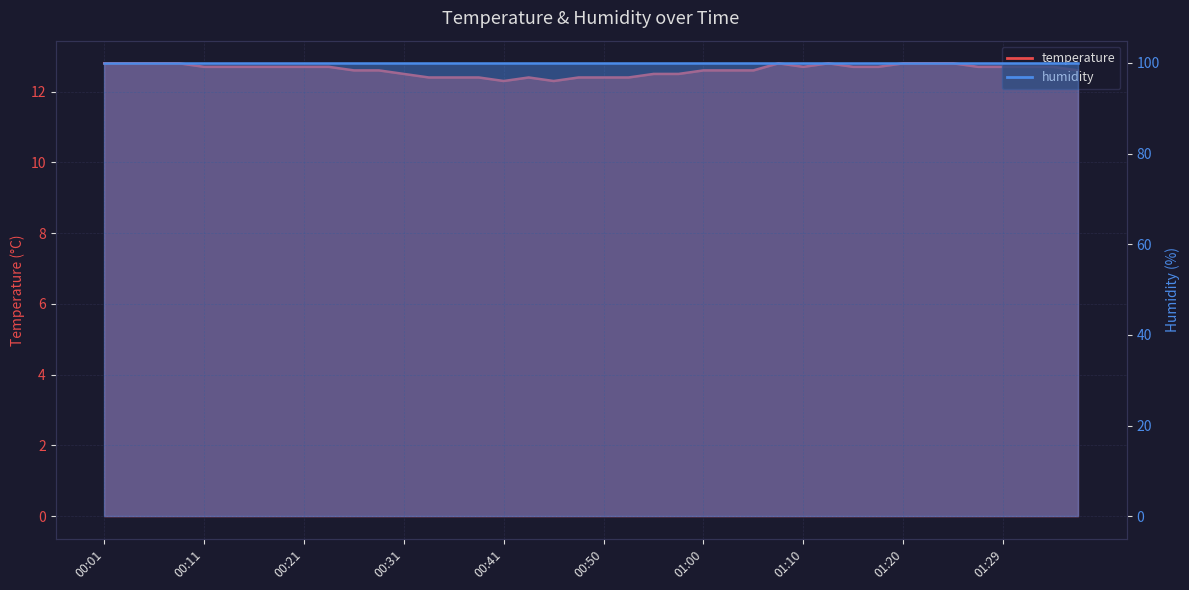

Does the chart display data point markers on the line(s)?

No